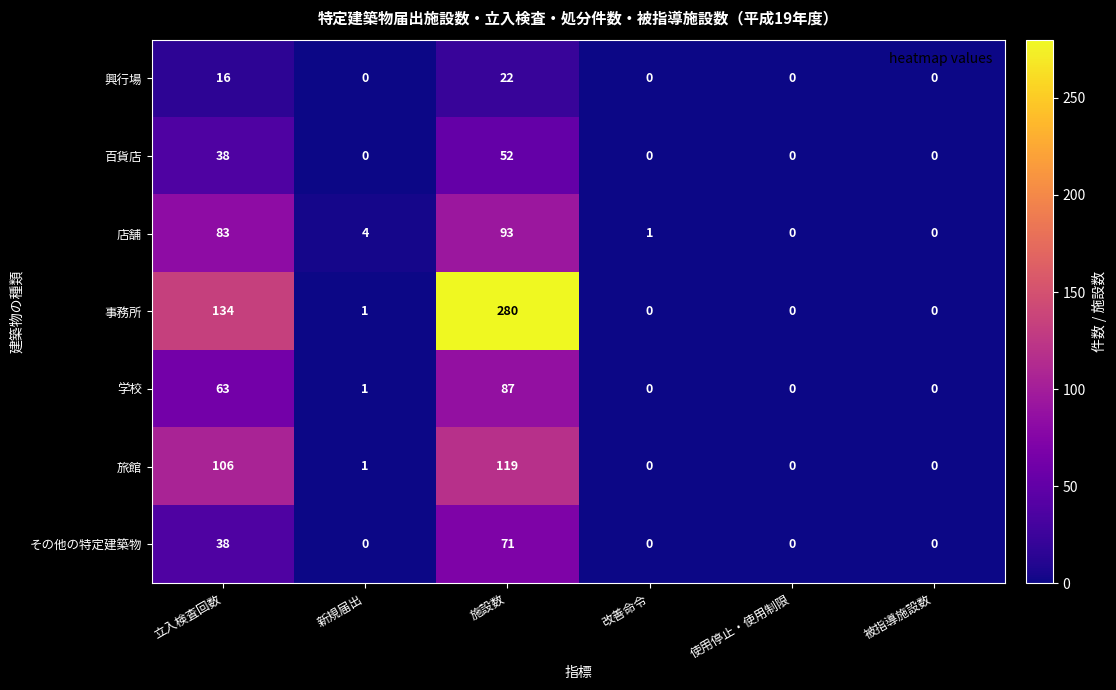

What is the sum of the 店舗 values at 改善命令 and 立入検査回数?

84